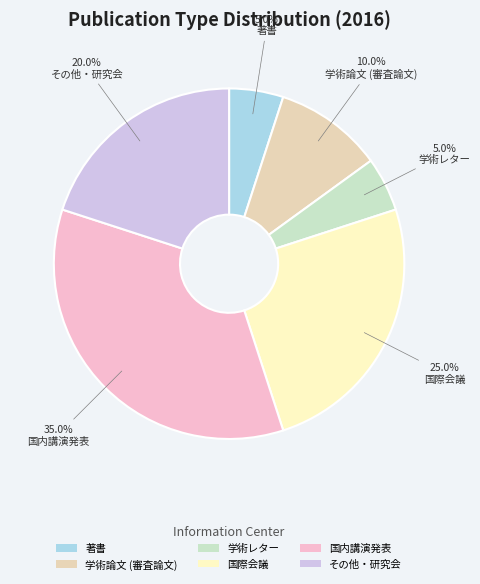

Does 国際会議 represent more than half of the total?

No